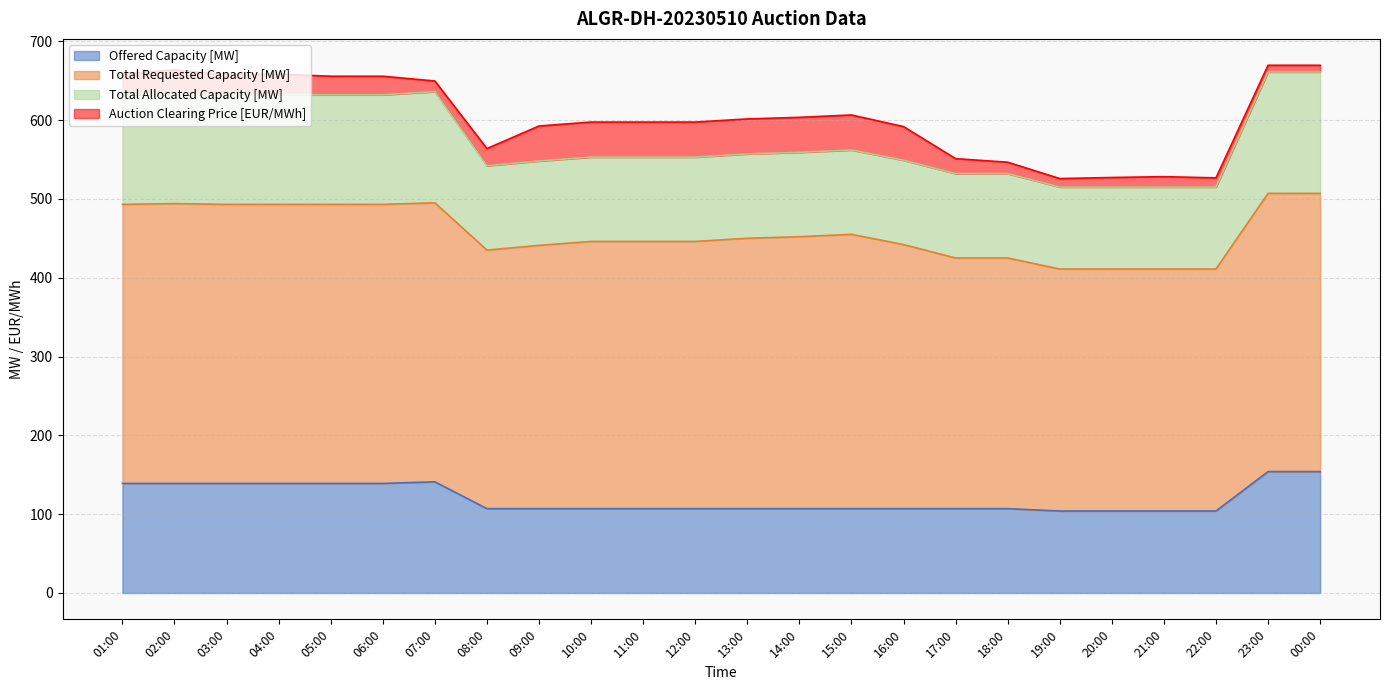

What is the value of the Auction Clearing Price [EUR/MWh] point at the 14th from the left?

44.4